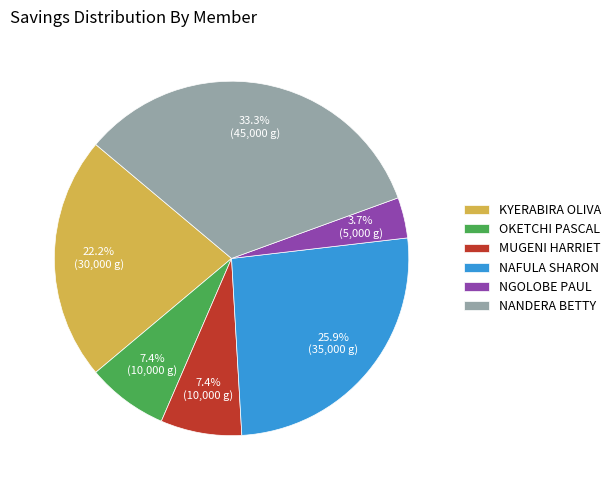

How many slices are in this pie chart?

6